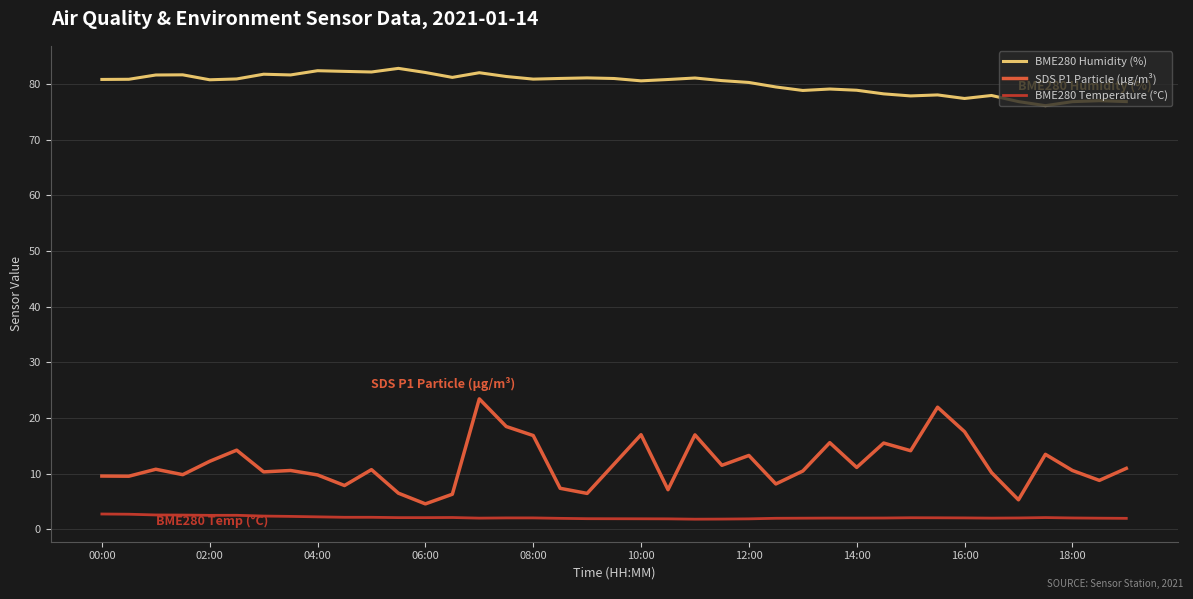

Which series has the widest spread of values?

SDS P1 Particle (µg/m³)